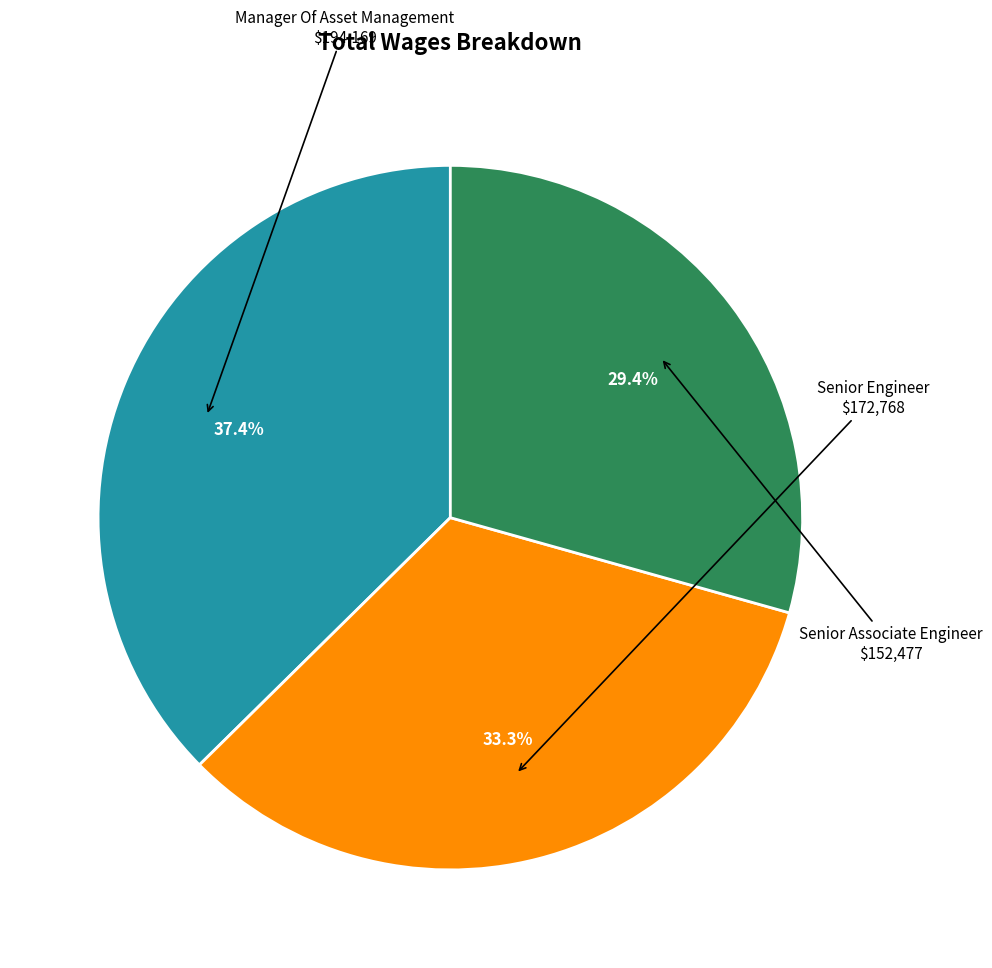

How many slices are in this pie chart?

3